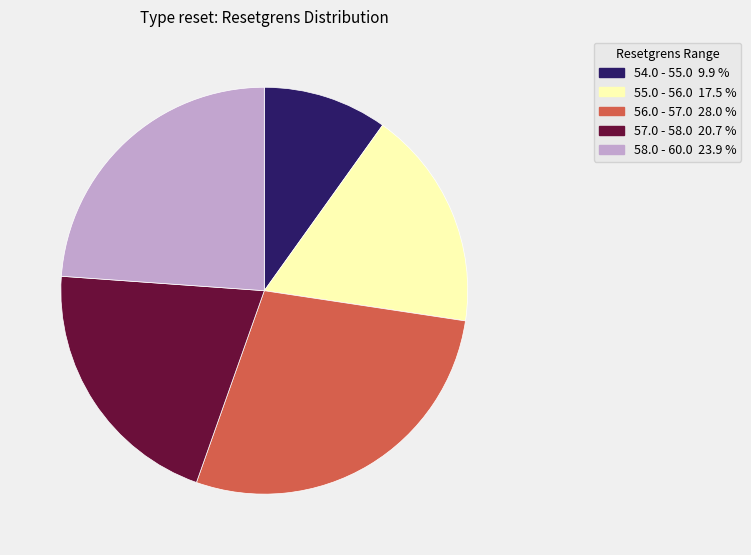

Is there a majority slice in this chart?

No